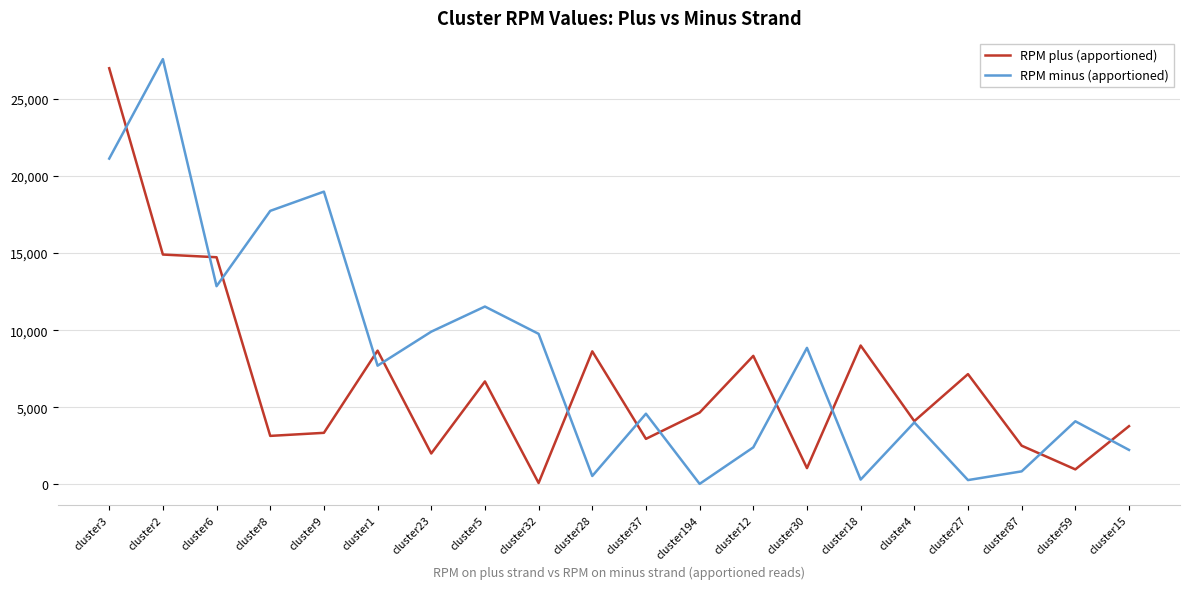

What is the spread (max minus min) of values at cluster28?

8081.1